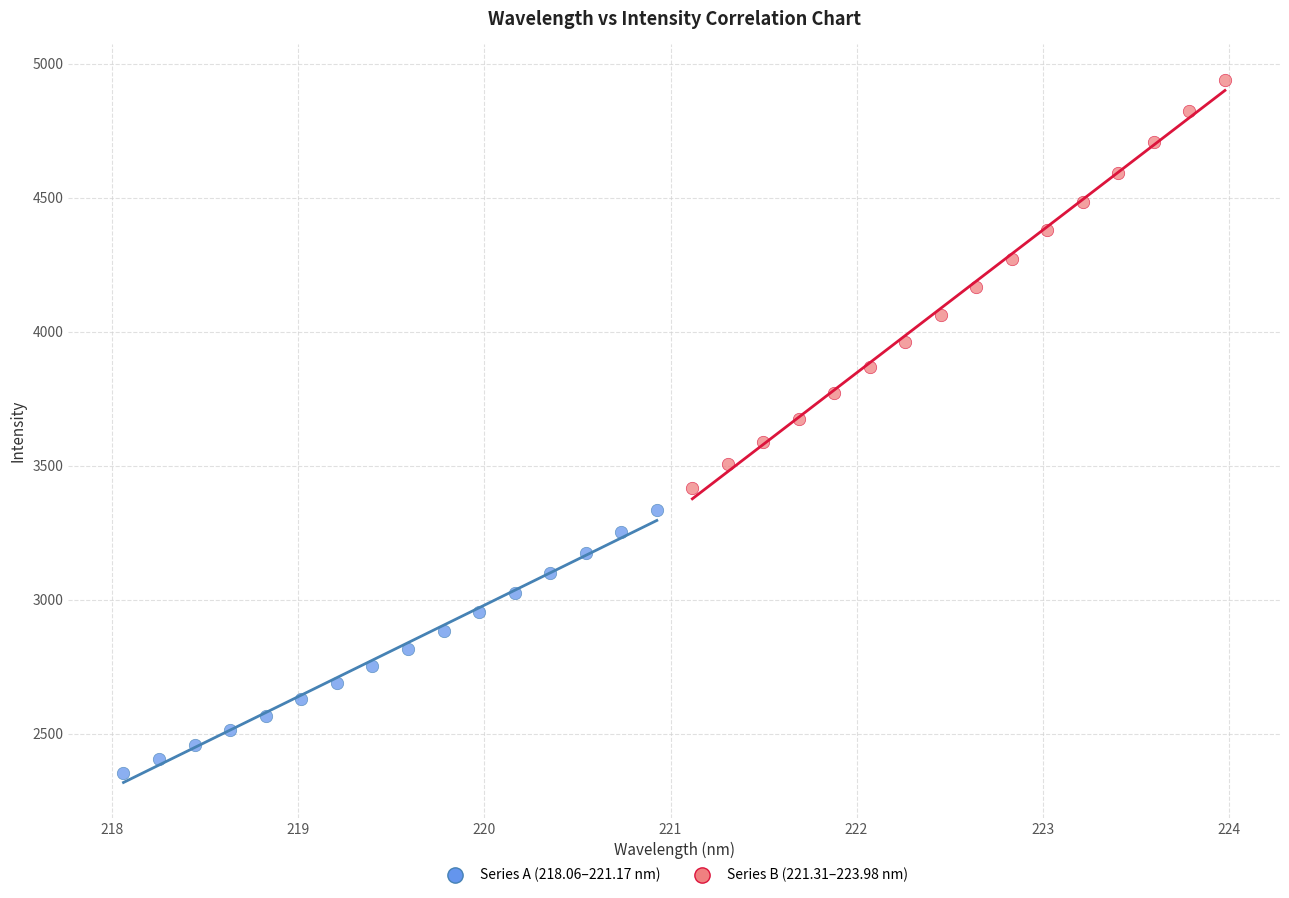

Which series contains the highest Y value?

Series B (221.31–223.98 nm)